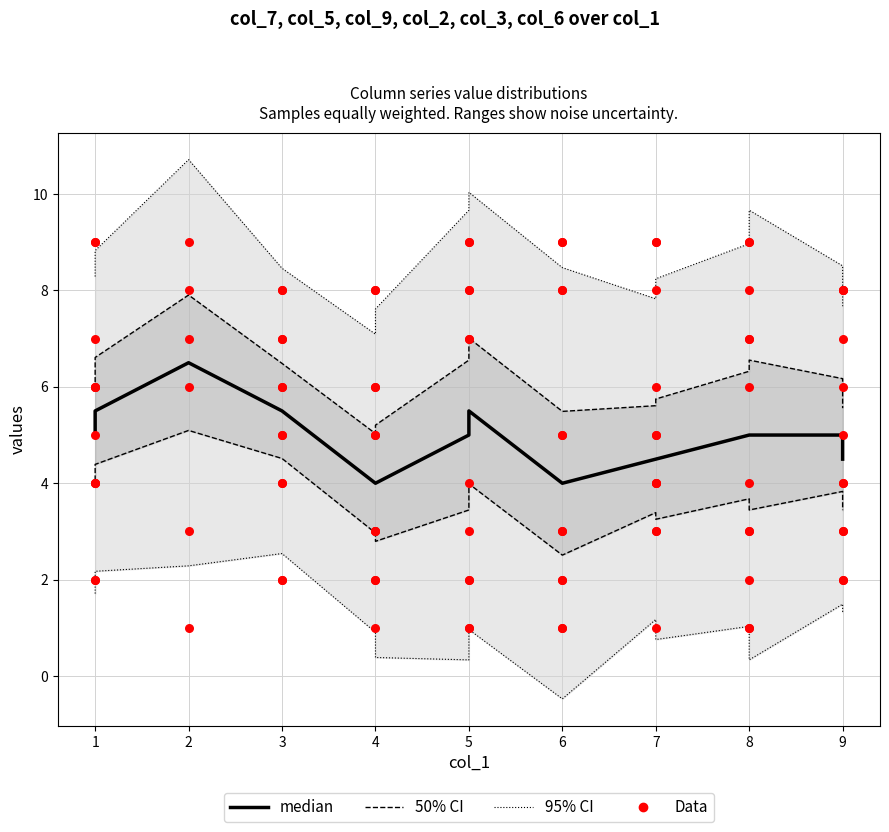

At which category is the sum across all series the highest?

2